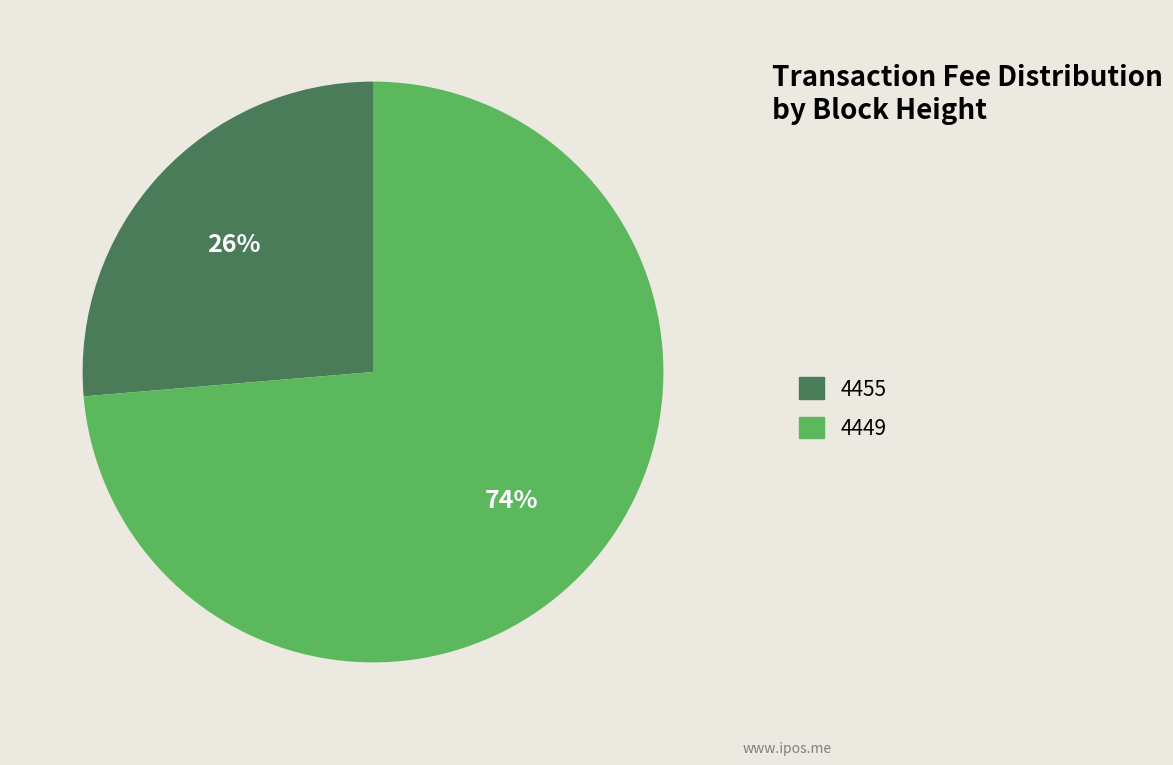

Is it true that 4449 is 61% of the pie?

False